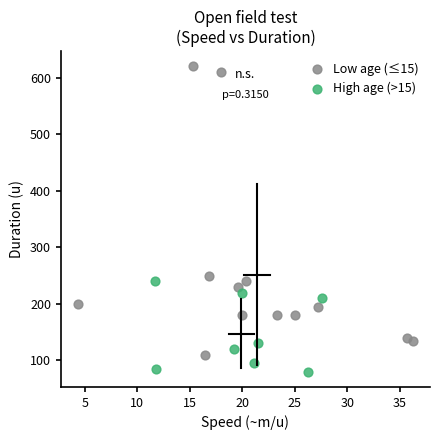

Which series contains the lowest Y value?

High age (>15)